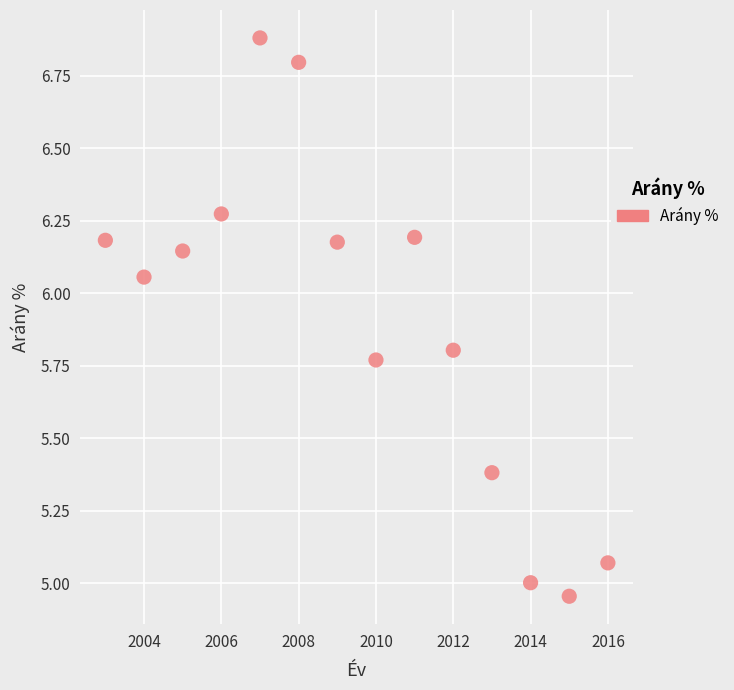

What is the range of X values (max minus min)?

13.0